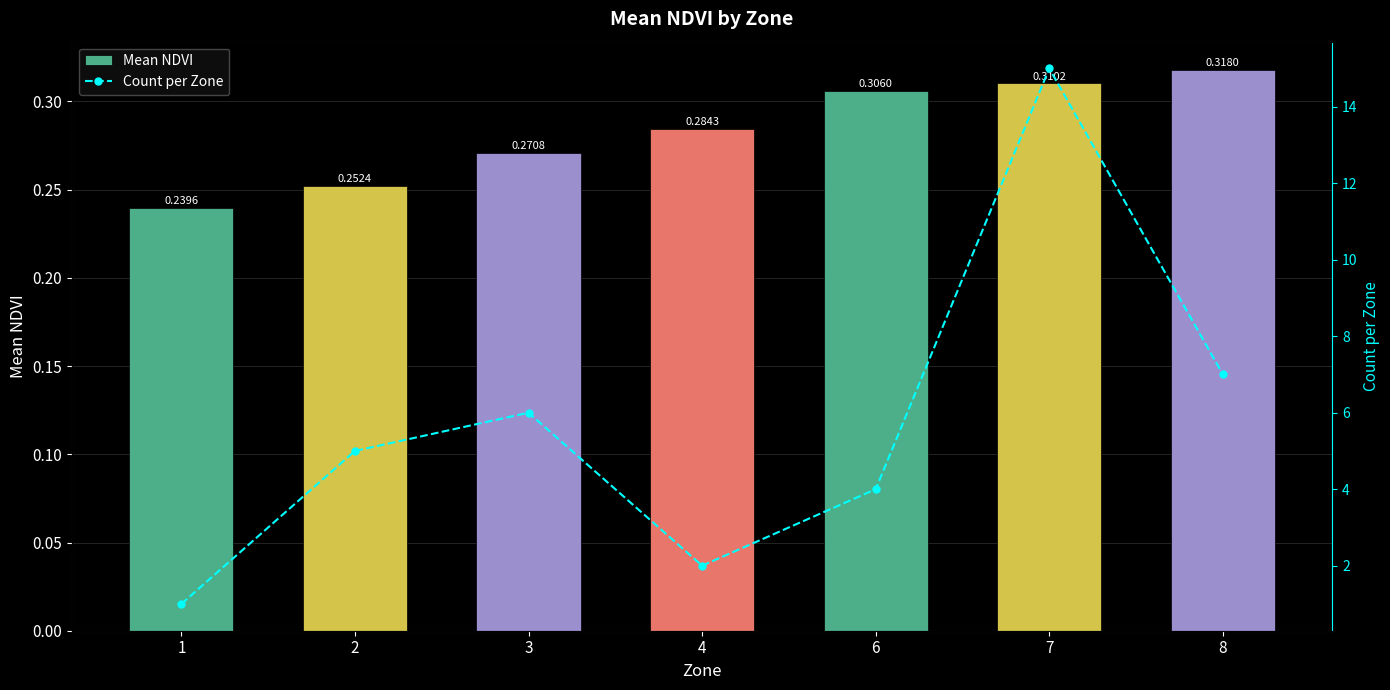

Rank the series at 8 from lowest to highest value.

Mean NDVI, Count per Zone